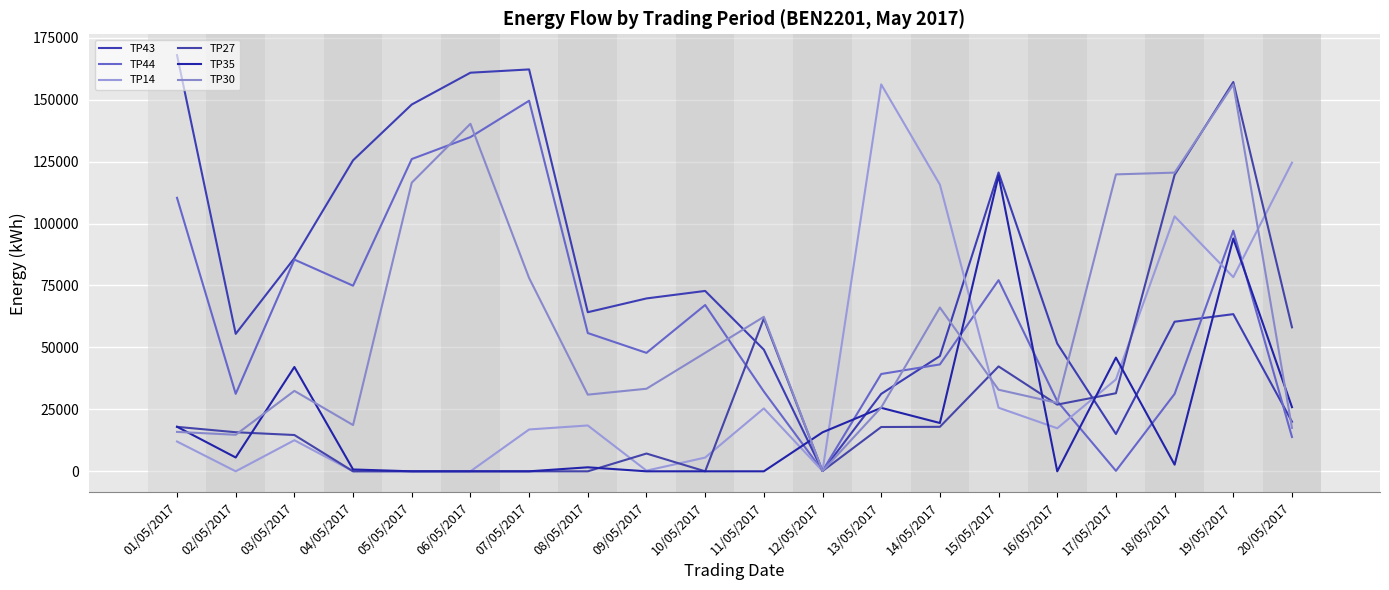

What is the difference between the TP35 values at 08/05/2017 and 14/05/2017?

17883